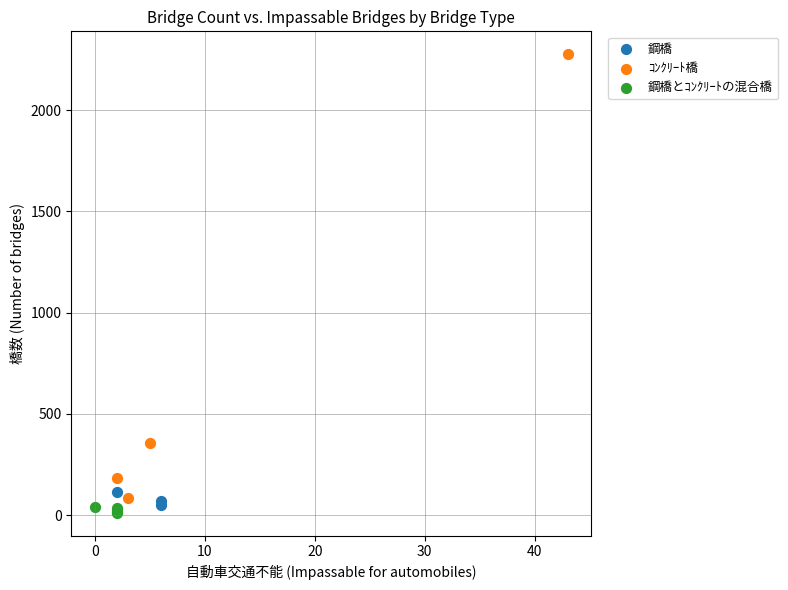

Which series reaches the maximum Y coordinate?

ｺﾝｸﾘｰﾄ橋